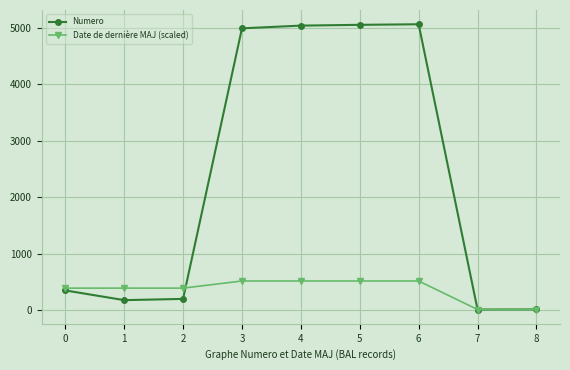

What is the value of the Date de dernière MAJ (scaled) point at the 8th from the left?

10.0